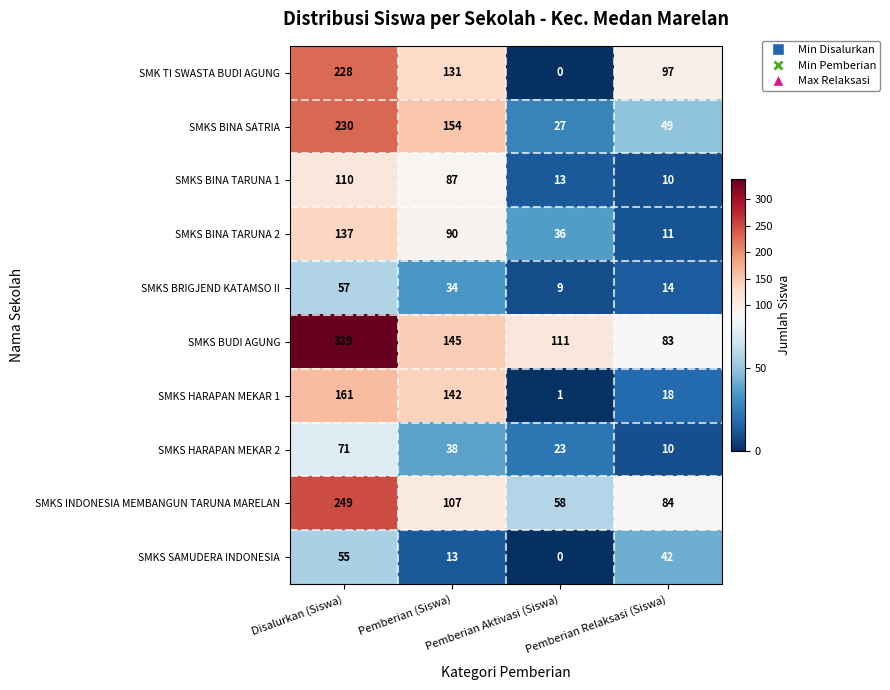

What is the difference between the second highest and second lowest values in the SMKS HARAPAN MEKAR 1 series?

124